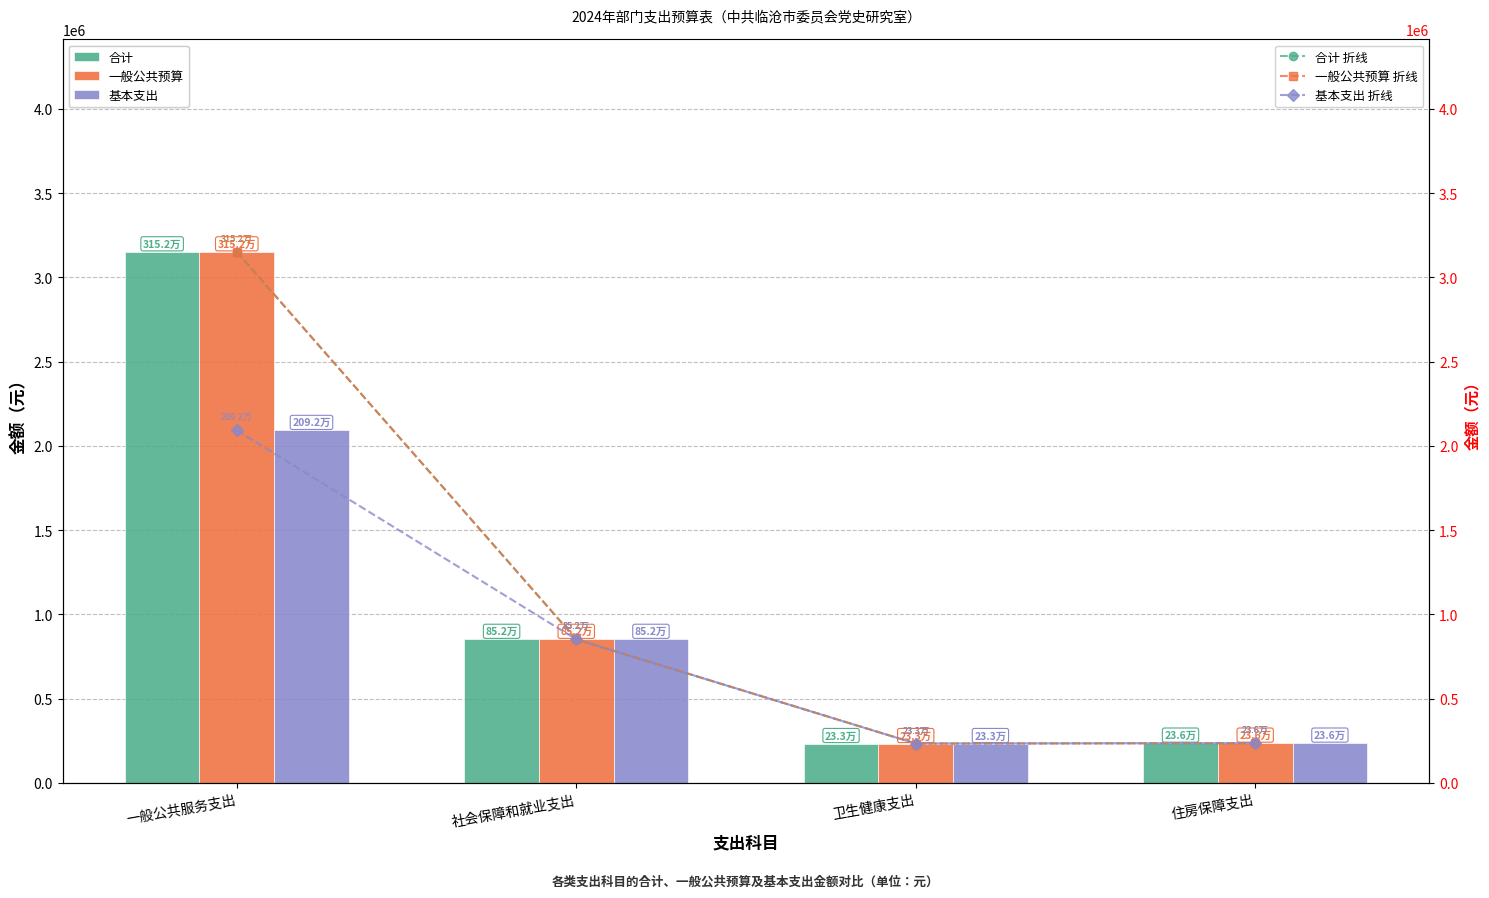

At which category is the sum across all series the highest?

一般公共服务支出